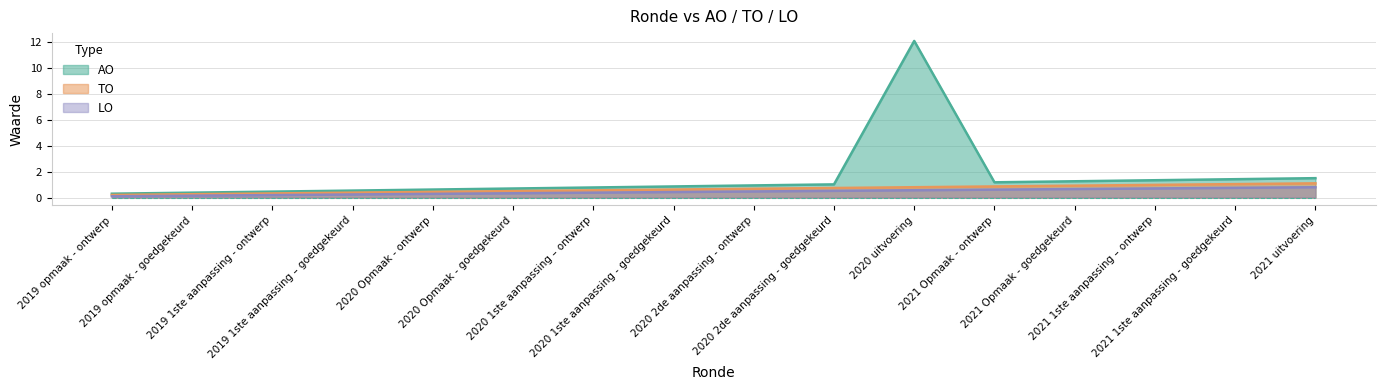

Which category has the lowest value across all series?

2019 opmaak - ontwerp